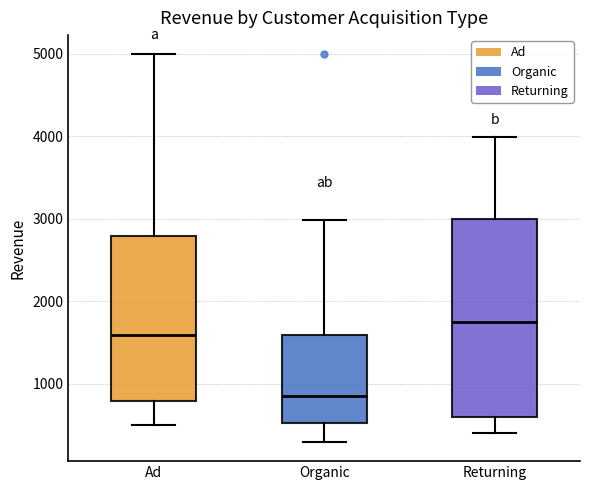

Comparing the boxes themselves (not the whiskers), which one is the tallest?

Returning